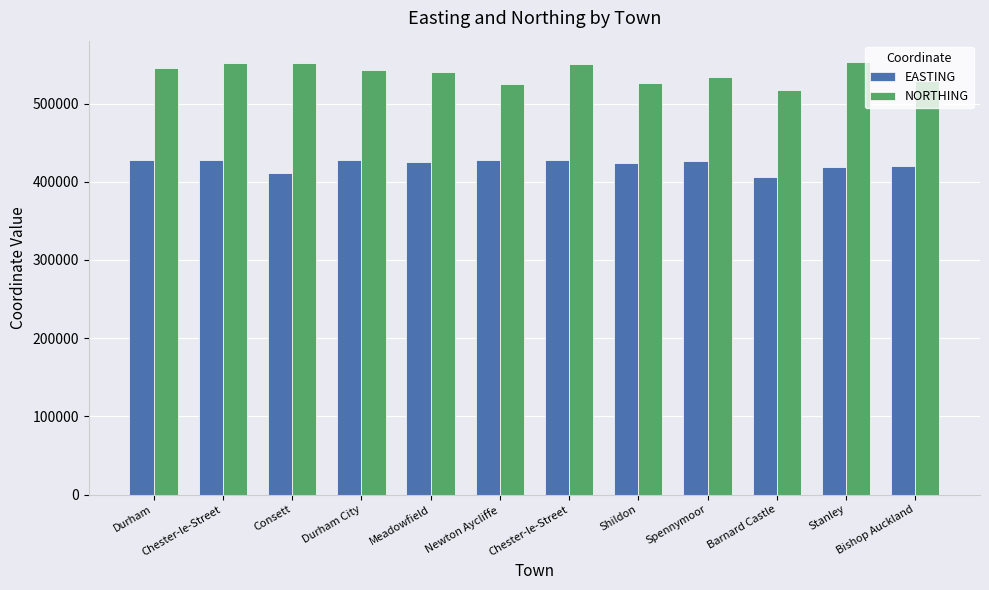

True or false: EASTING has a value of 708113.5 at Chester-le-Street.

False